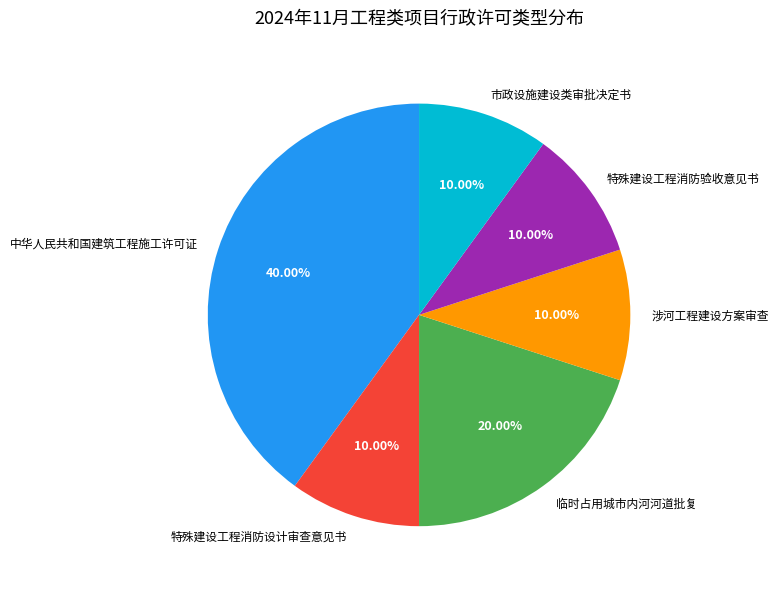

Which slice is the largest?

中华人民共和国建筑工程施工许可证